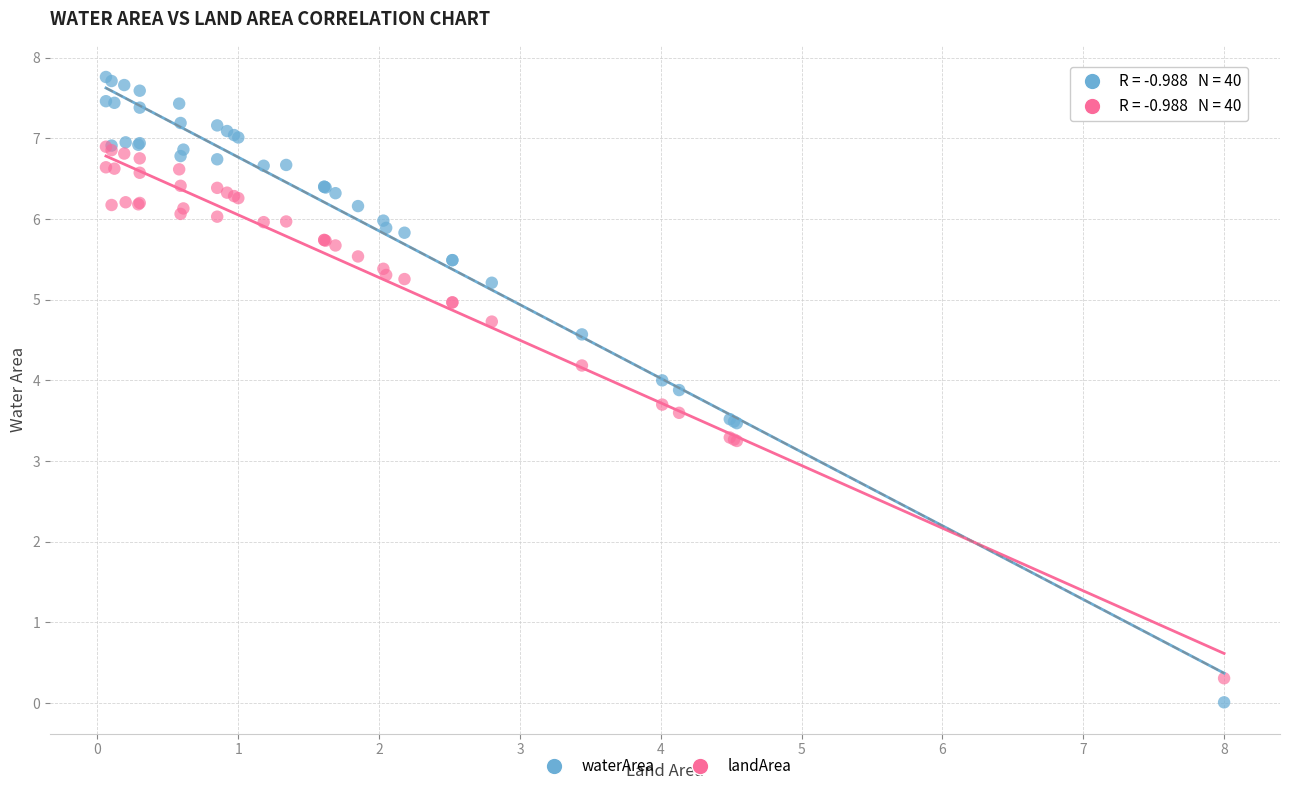

Which series has the largest Y range (max minus min)?

waterArea